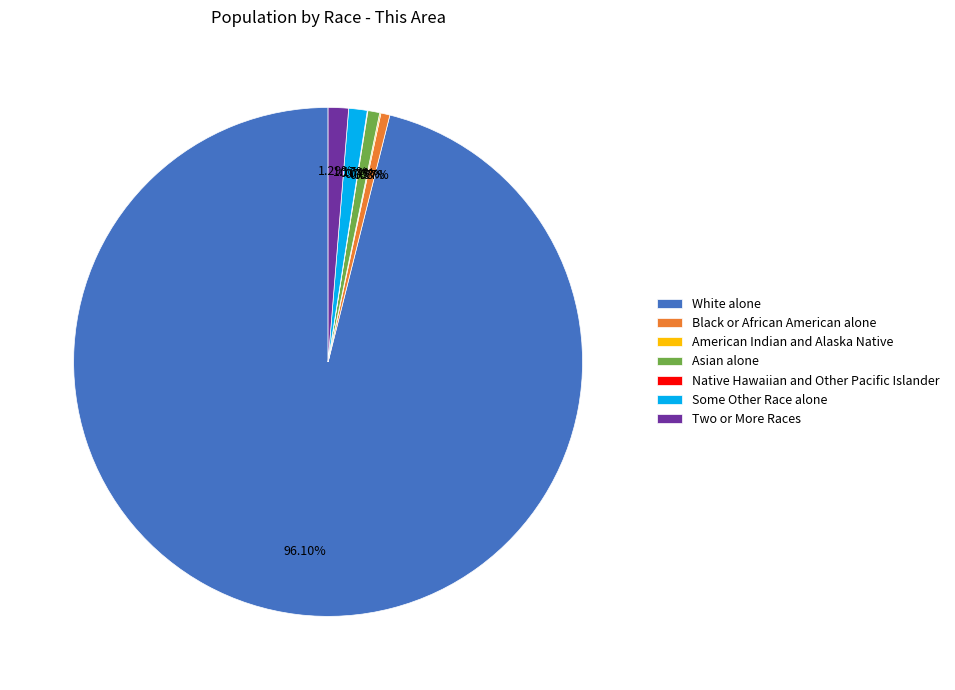

Approximately how many times larger is the value at Some Other Race alone compared to Two or More Races?

0.9